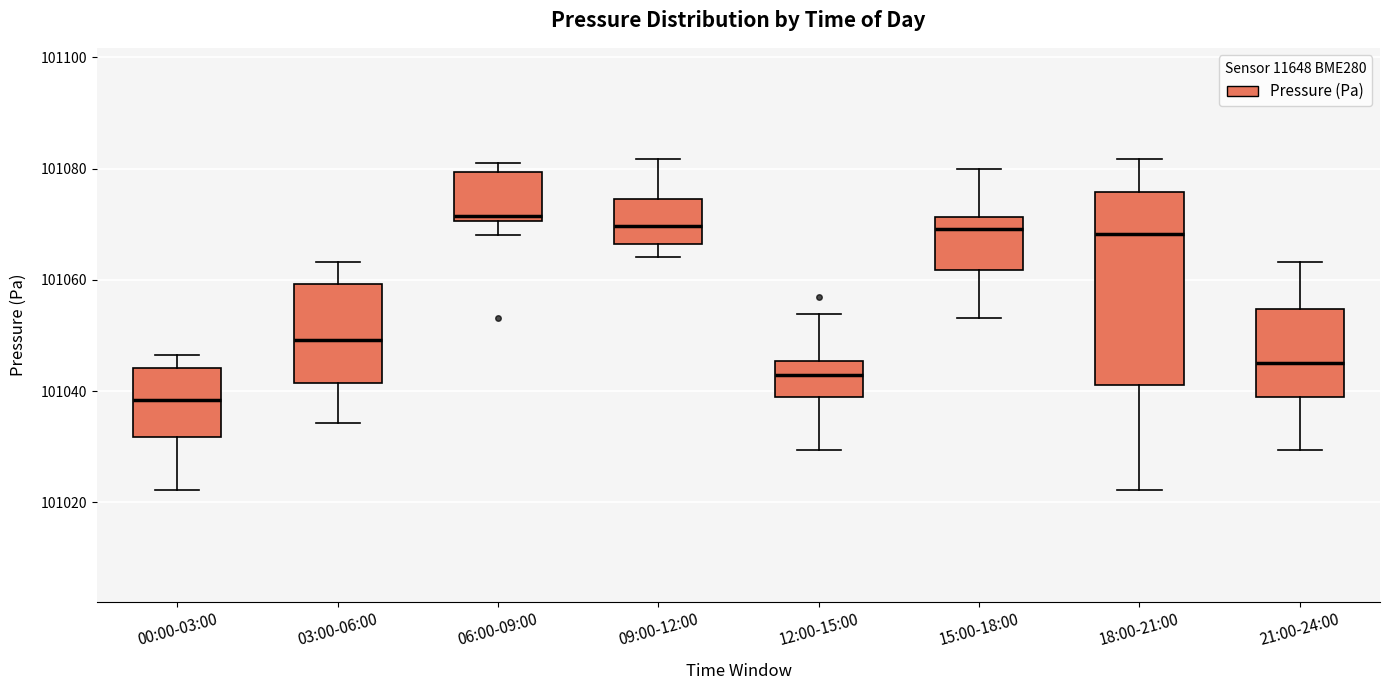

Reading left to right, transcribe this box plot: for each box, give where its median line is, the range the box spans, and where its two whiskers end, as read against the y-axis. The values are not printed on the chart, so give them approximately, as read against the axis.

00:00-03:00: median 101038, box 101032 to 101044, whiskers 101022 to 101046
03:00-06:00: median 101050, box 101042 to 101060, whiskers 101034 to 101064
06:00-09:00: median 101072, box 101070 to 101080, whiskers 101068 to 101082
09:00-12:00: median 101070, box 101066 to 101074, whiskers 101064 to 101082
12:00-15:00: median 101042, box 101038 to 101046, whiskers 101030 to 101054
15:00-18:00: median 101070, box 101062 to 101072, whiskers 101054 to 101080
18:00-21:00: median 101068, box 101042 to 101076, whiskers 101022 to 101082
21:00-24:00: median 101044, box 101038 to 101054, whiskers 101030 to 101064